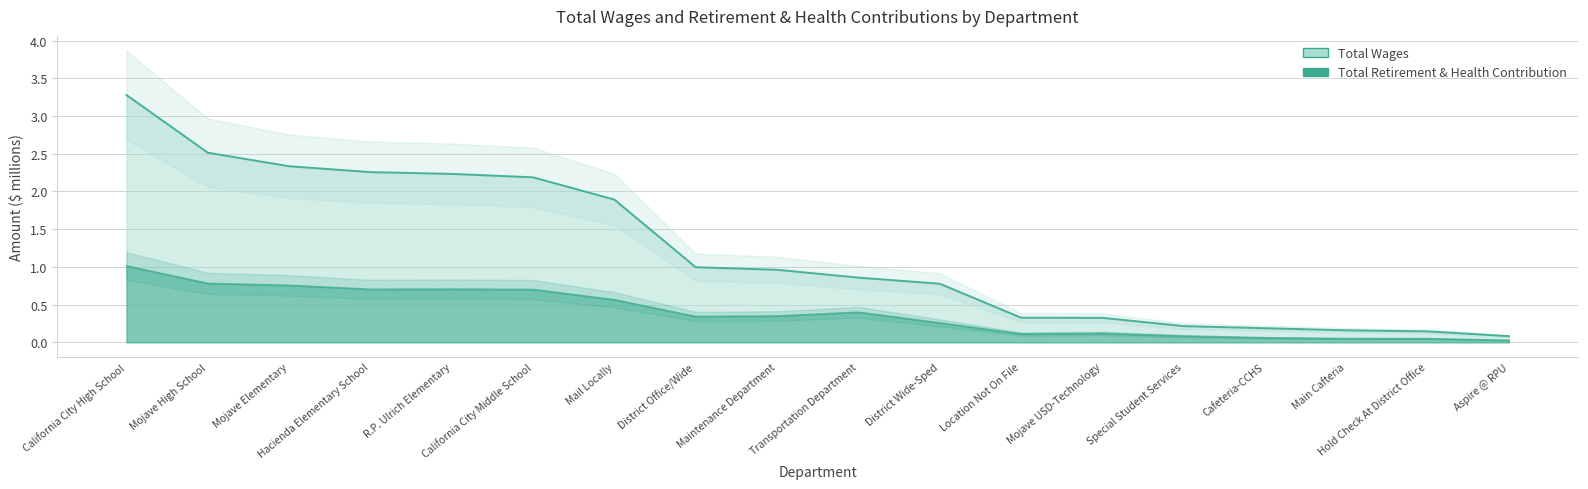

List the labels in order of Total Retirement & Health Contribution value, smallest first.

Aspire @ RPU, Hold Check At District Office, Main Cafteria, Cafeteria-CCHS, Special Student Services, Location Not On File, Mojave USD-Technology, District Wide-Sped, District Office/Wide, Maintenance Department, Transportation Department, Mail Locally, California City Middle School, Hacienda Elementary School, R.P. Ulrich Elementary, Mojave Elementary, Mojave High School, California City High School